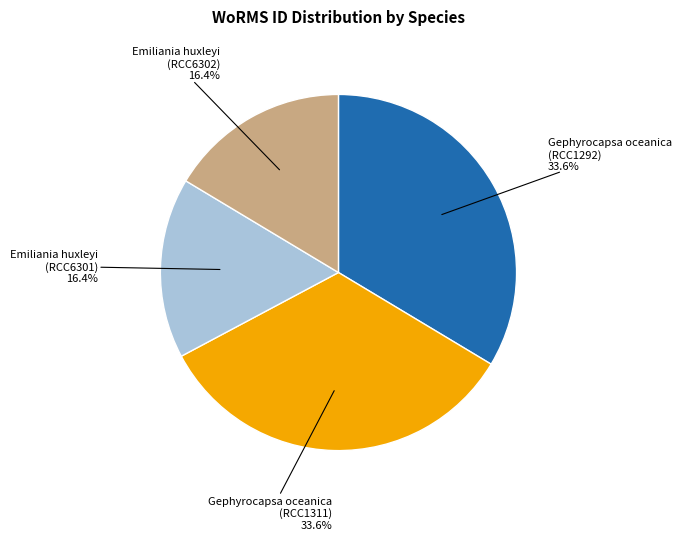

What portion of the pie excludes Gephyrocapsa oceanica (RCC1292)?

66.4%